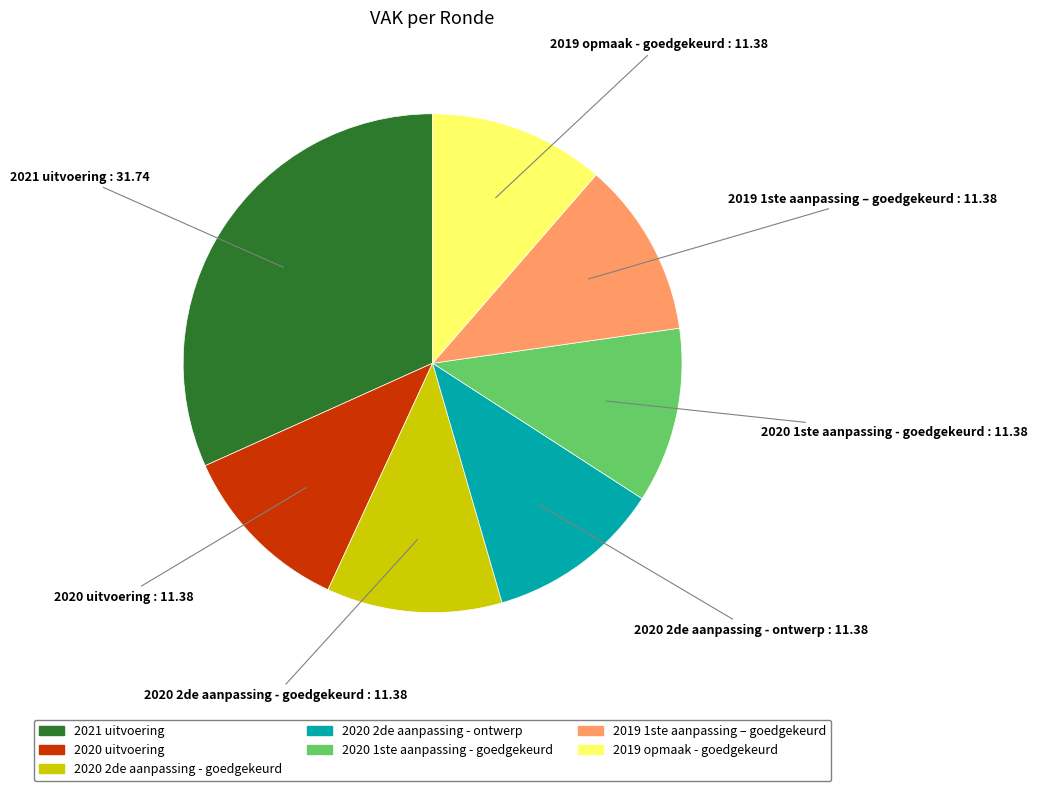

Does any single category account for the majority?

No